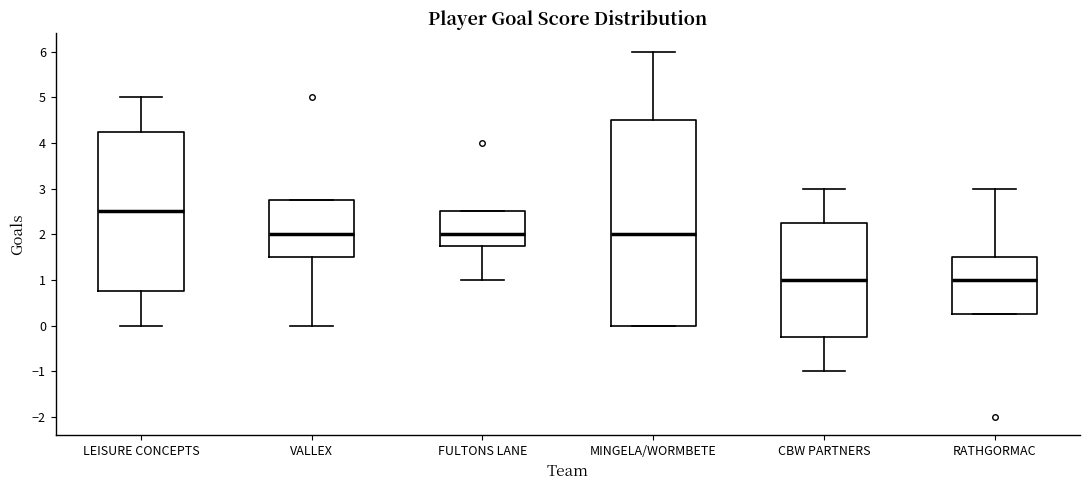

Reading left to right, transcribe this box plot: for each box, give where its median line is, the range the box spans, and where its two whiskers end, as read against the y-axis. The values are not printed on the chart, so give them approximately, as read against the axis.

LEISURE CONCEPTS: median 2.5, box 0.8 to 4.3, whiskers 0.0 to 5.0
VALLEX: median 2.0, box 1.5 to 2.8, whiskers 0.0 to 2.8
FULTONS LANE: median 2.0, box 1.8 to 2.5, whiskers 1.0 to 2.5
MINGELA/WORMBETE: median 2.0, box 0.0 to 4.5, whiskers 0.0 to 6.0
CBW PARTNERS: median 1.0, box -0.2 to 2.3, whiskers -1.0 to 3.0
RATHGORMAC: median 1.0, box 0.3 to 1.5, whiskers 0.3 to 3.0